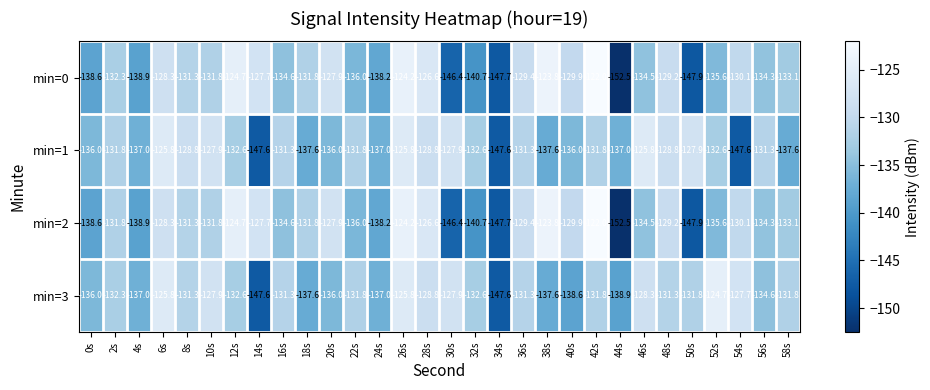

Is the value of min=0 at 36s greater than the value of min=1 at 56s?

Yes